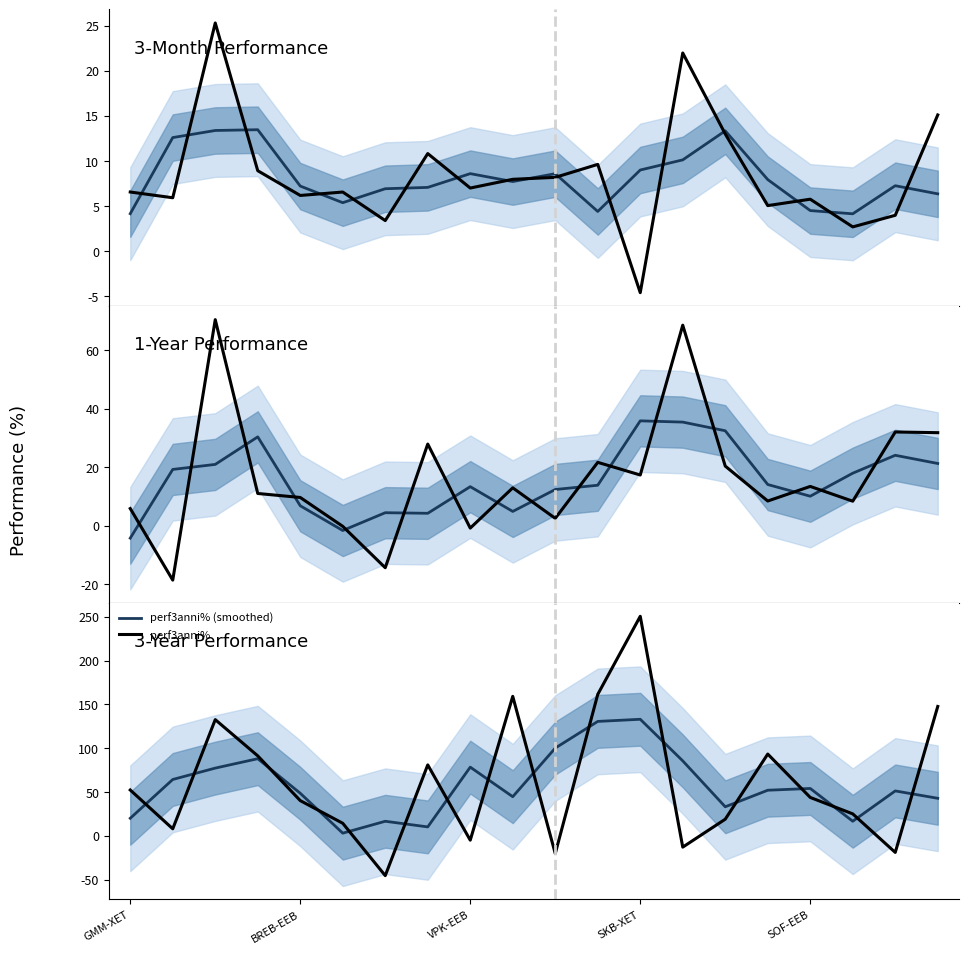

Is it true that perf3anni% equals 21.7 at SOF-EEB?

False